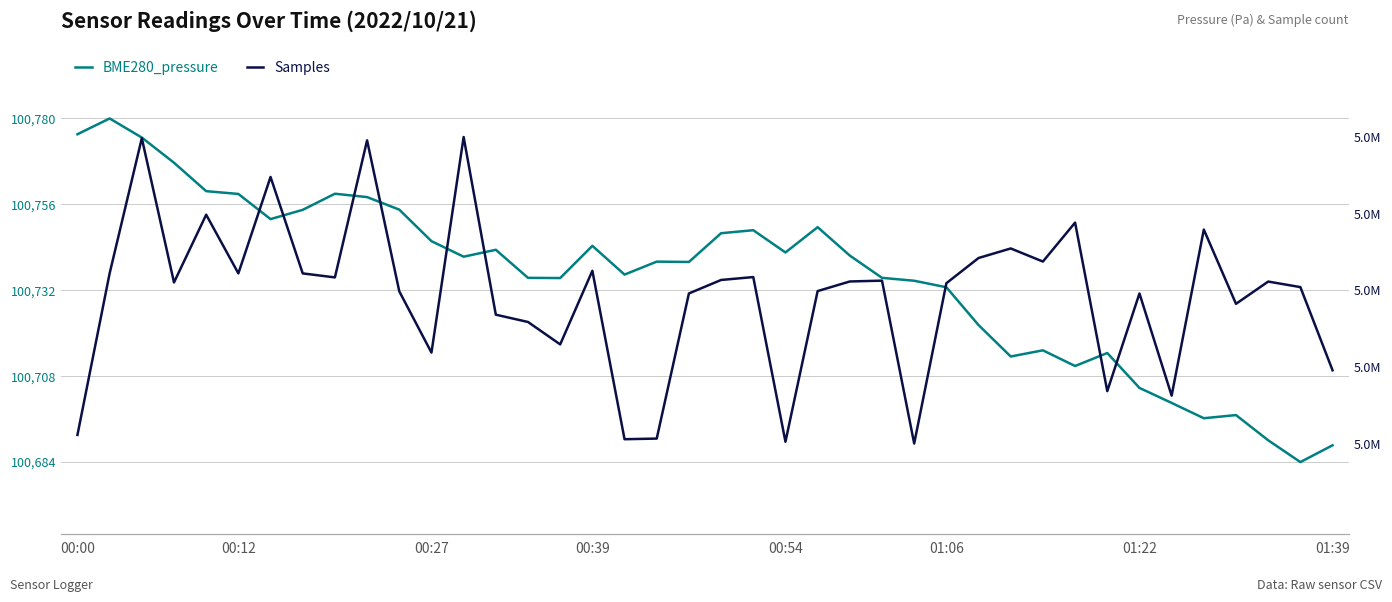

What position from the right is 32?

8